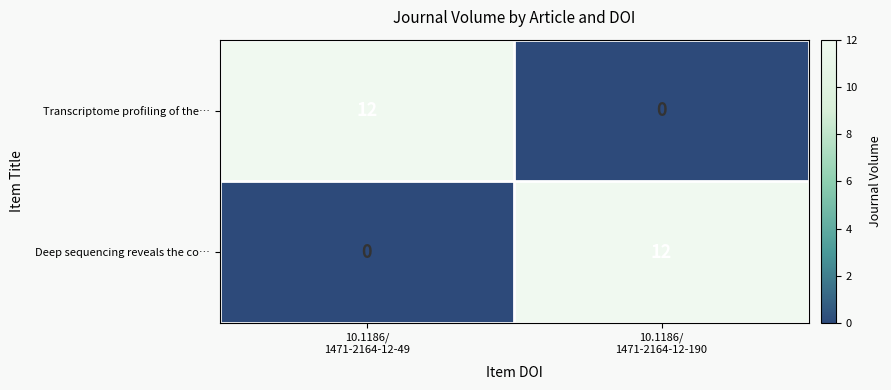

What is the sum of all Deep sequencing reveals the co… values?

12